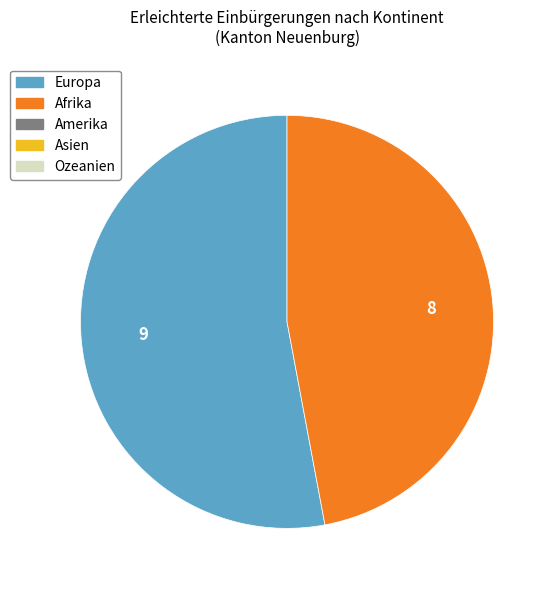

What is the majority slice?

Europa